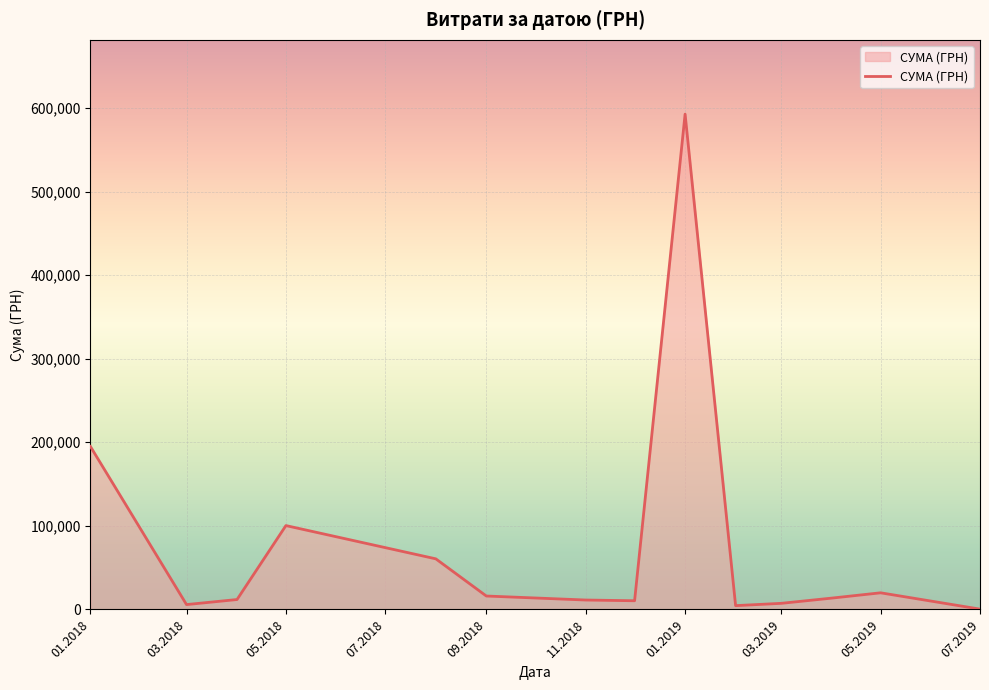

What is the maximum value shown in the chart?

592556.2